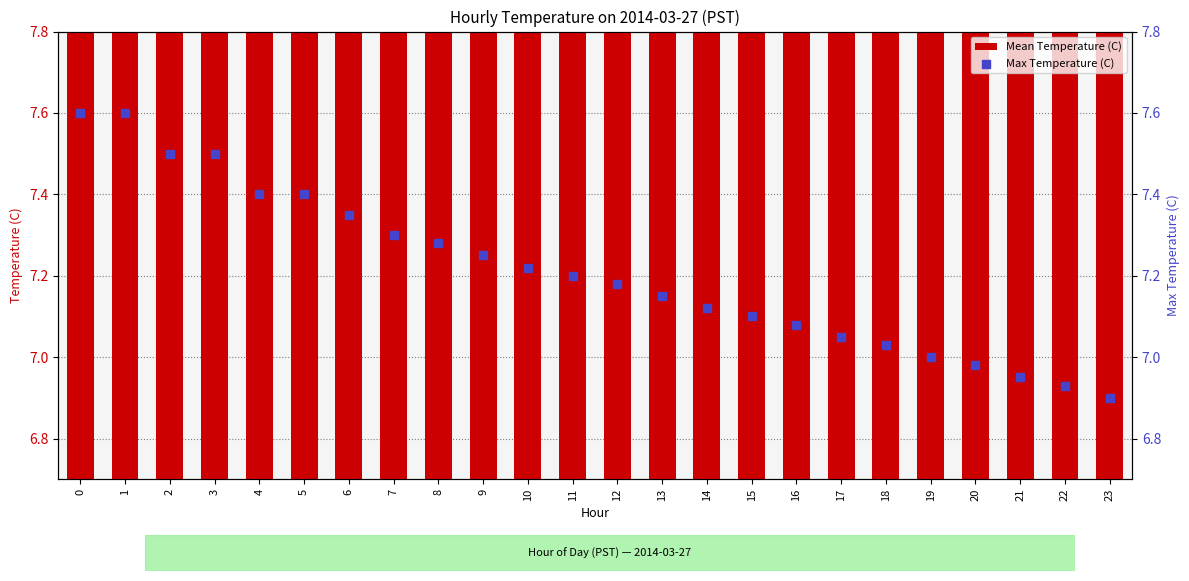

Which series has the widest spread of Y values?

Mean Temperature (C)